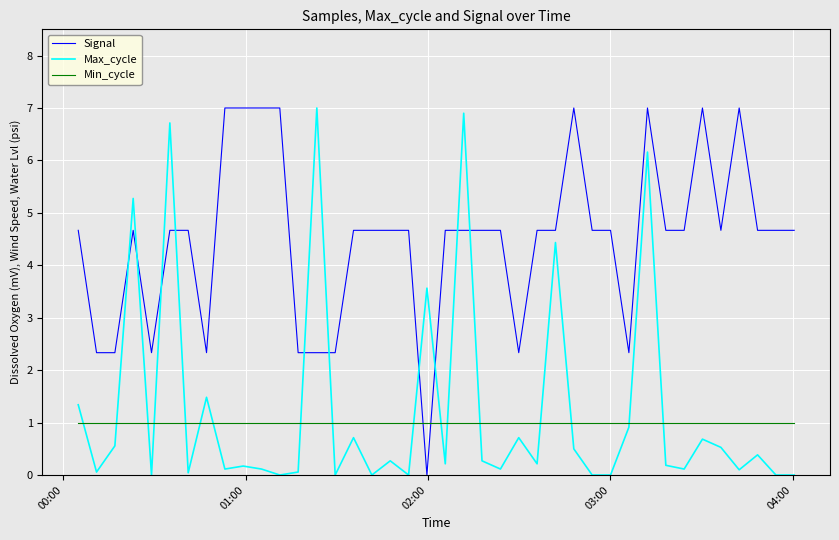

What is the maximum value shown in the chart?

7.0